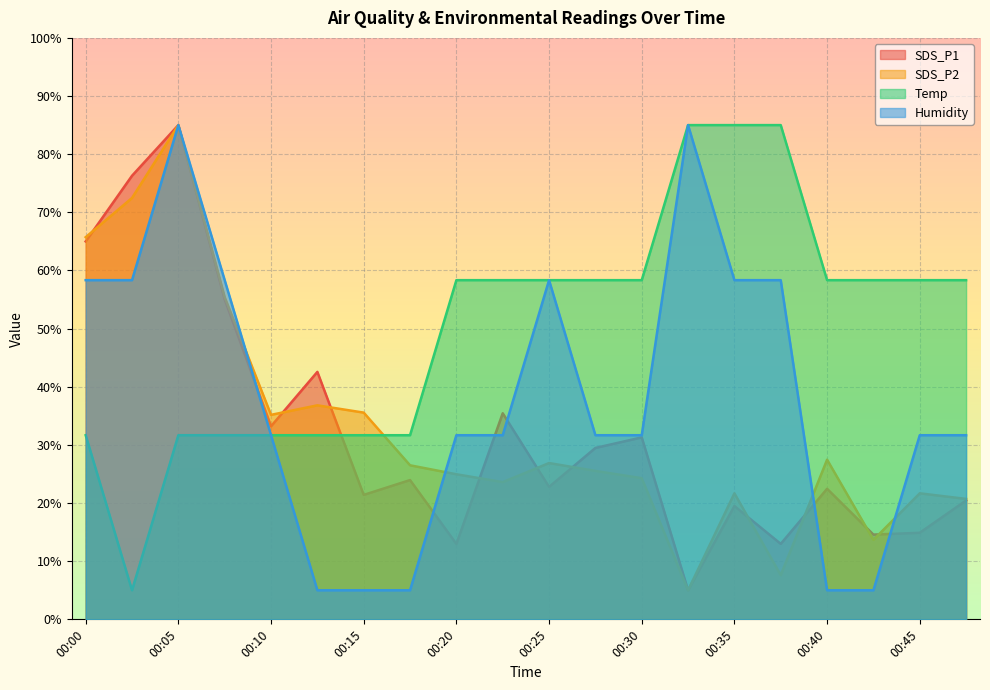

Which series changed the most between 00:10 and 00:37?

Temp